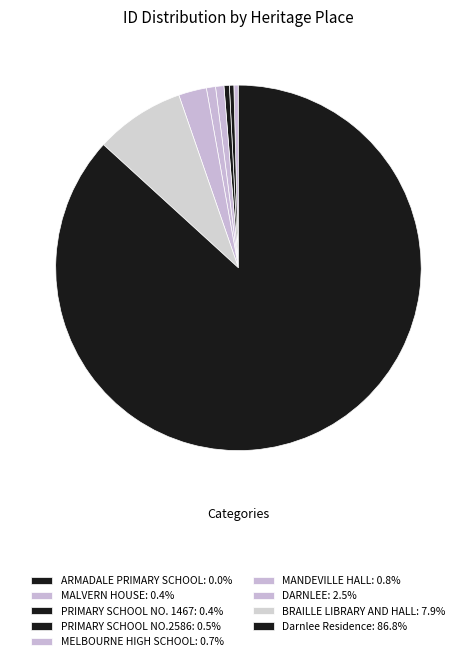

Does Darnlee Residence represent more than half of the total?

Yes